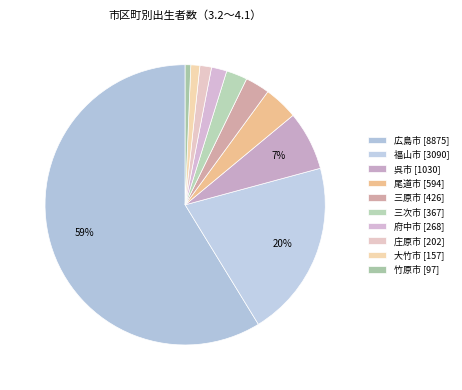

What is the largest slice in the pie chart?

広島市